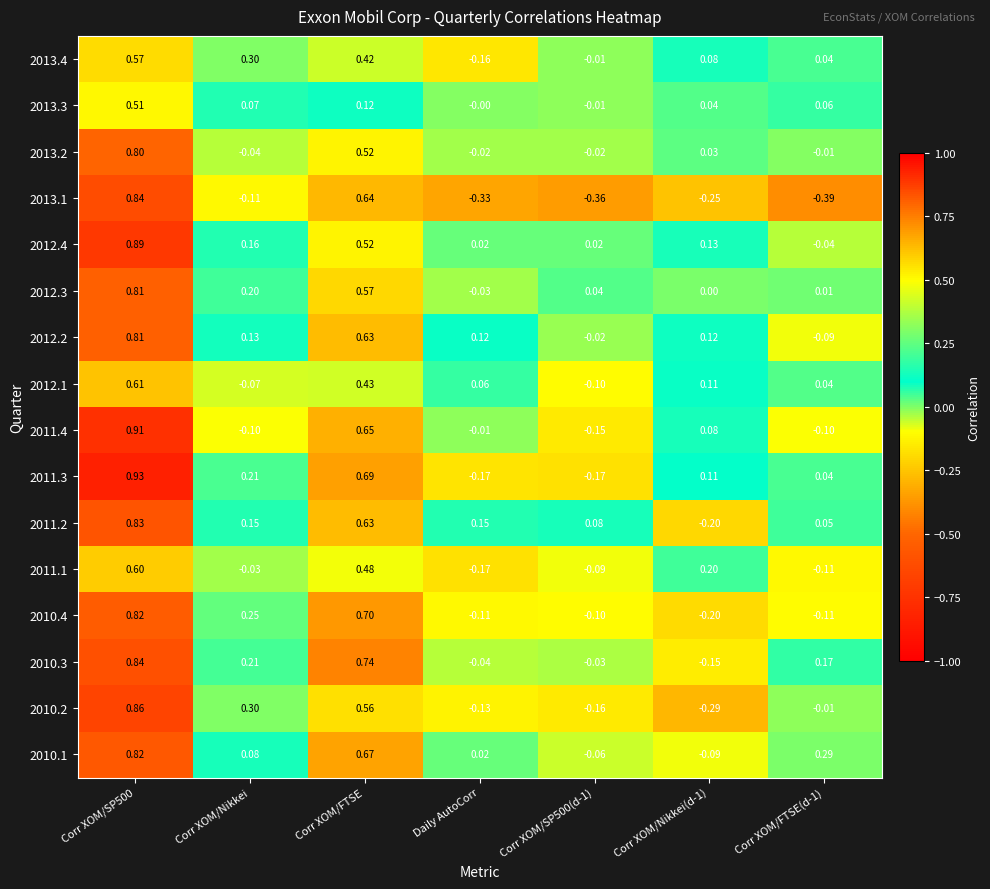

How many values in 2011.1 are below zero?

4